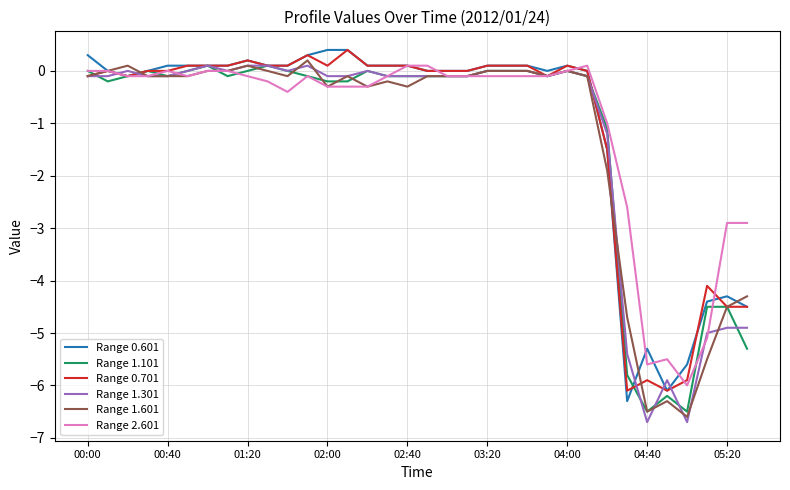

Does the chart display data point markers on the line(s)?

No